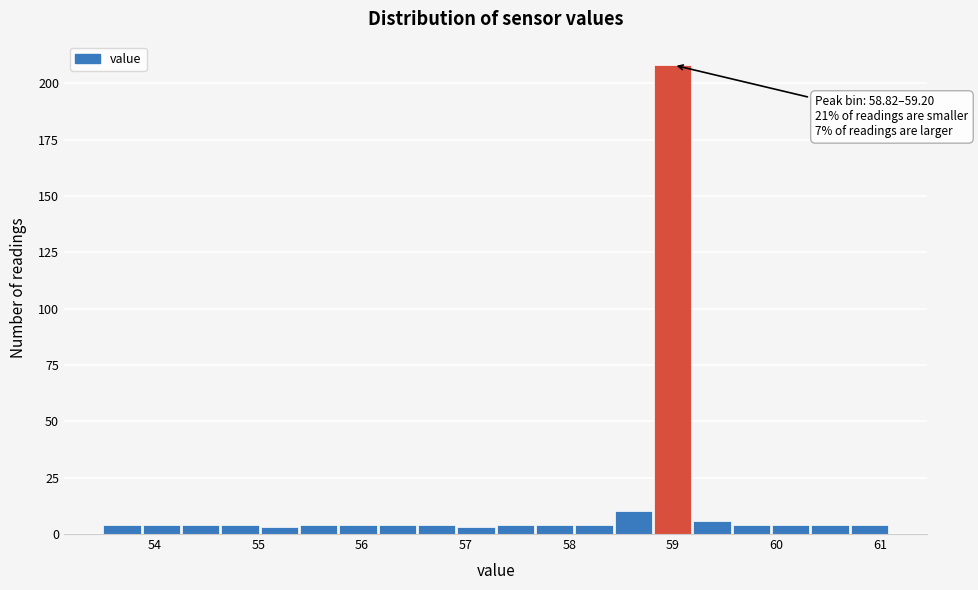

Around what value on the x-axis is the tallest bar? Give the approximate position of its centre, as read against the axis.

59.0